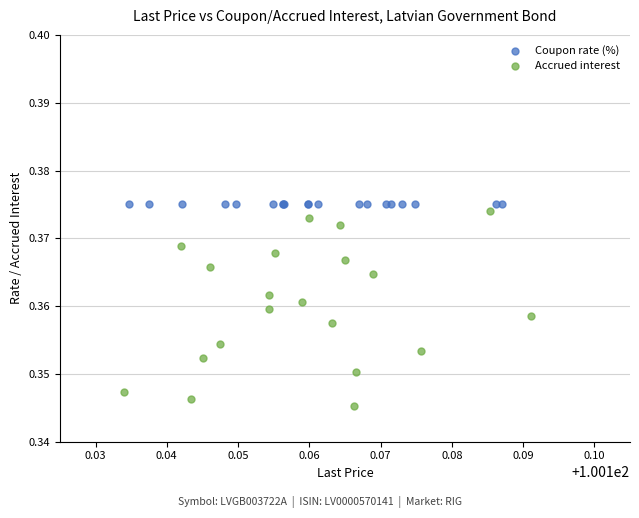

Which series contains the lowest Y value?

Accrued interest